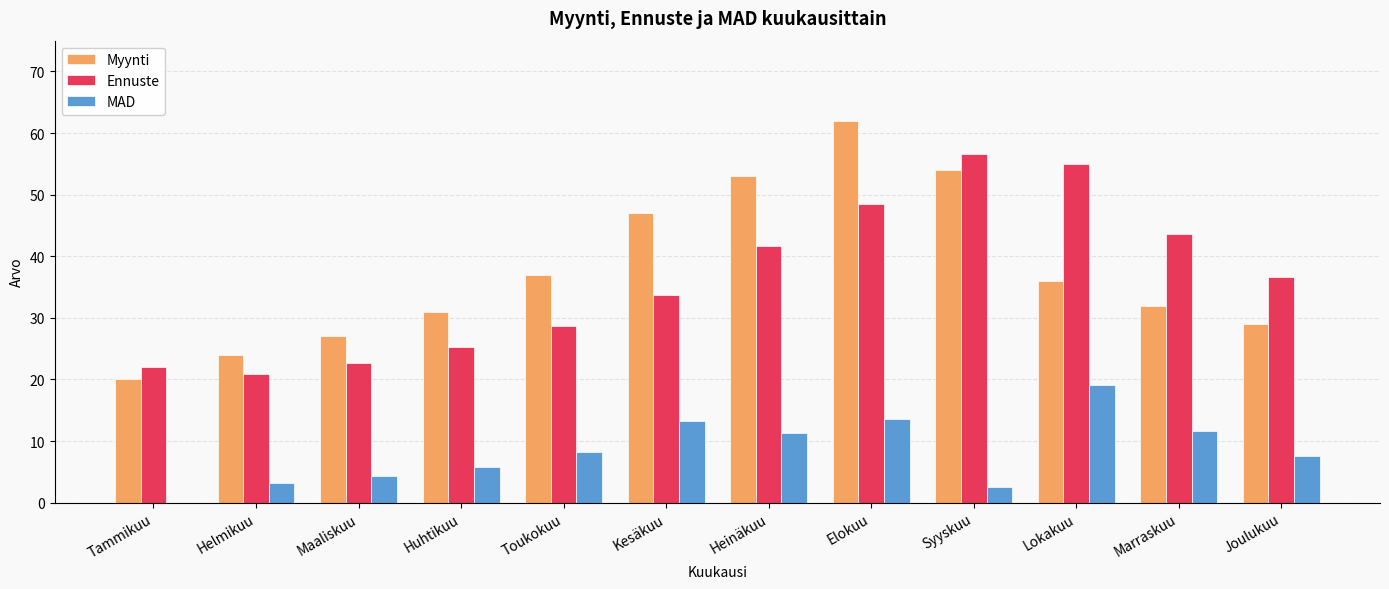

Is the value of MAD at Marraskuu greater than the value of Myynti at Maaliskuu?

No